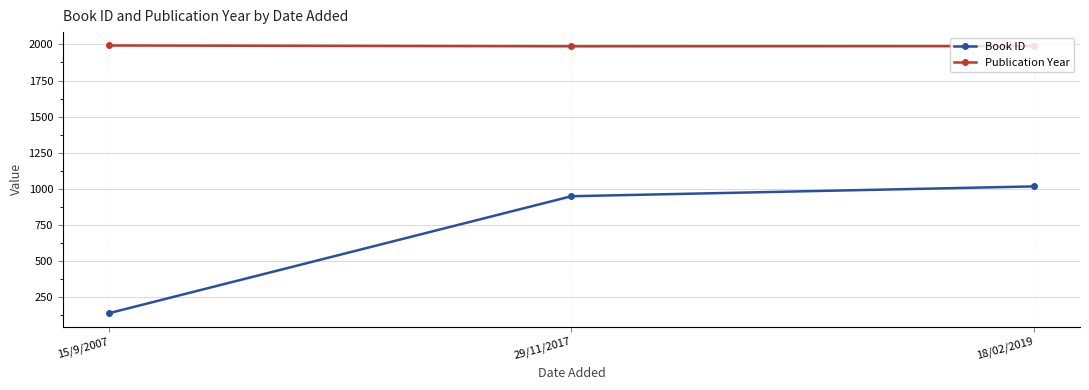

What is the average value of the Book ID series?

701.2